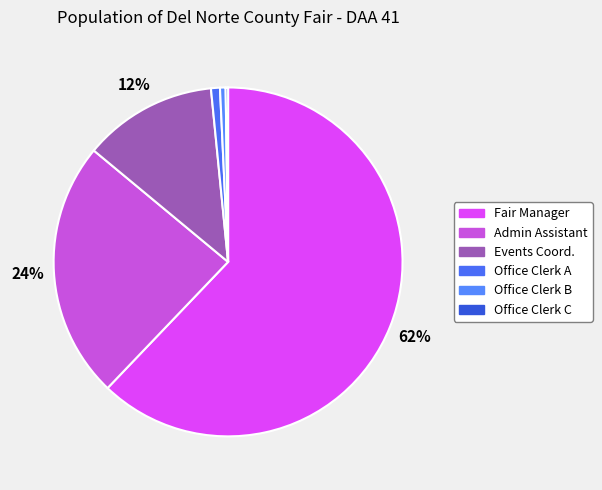

Is it true that Fair Manager is 76% of the pie?

False